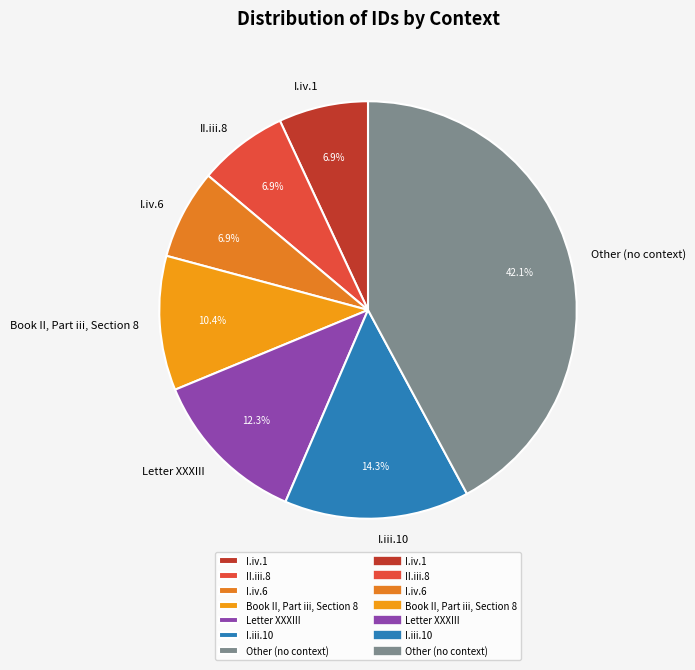

Count the number of slices in the pie.

7